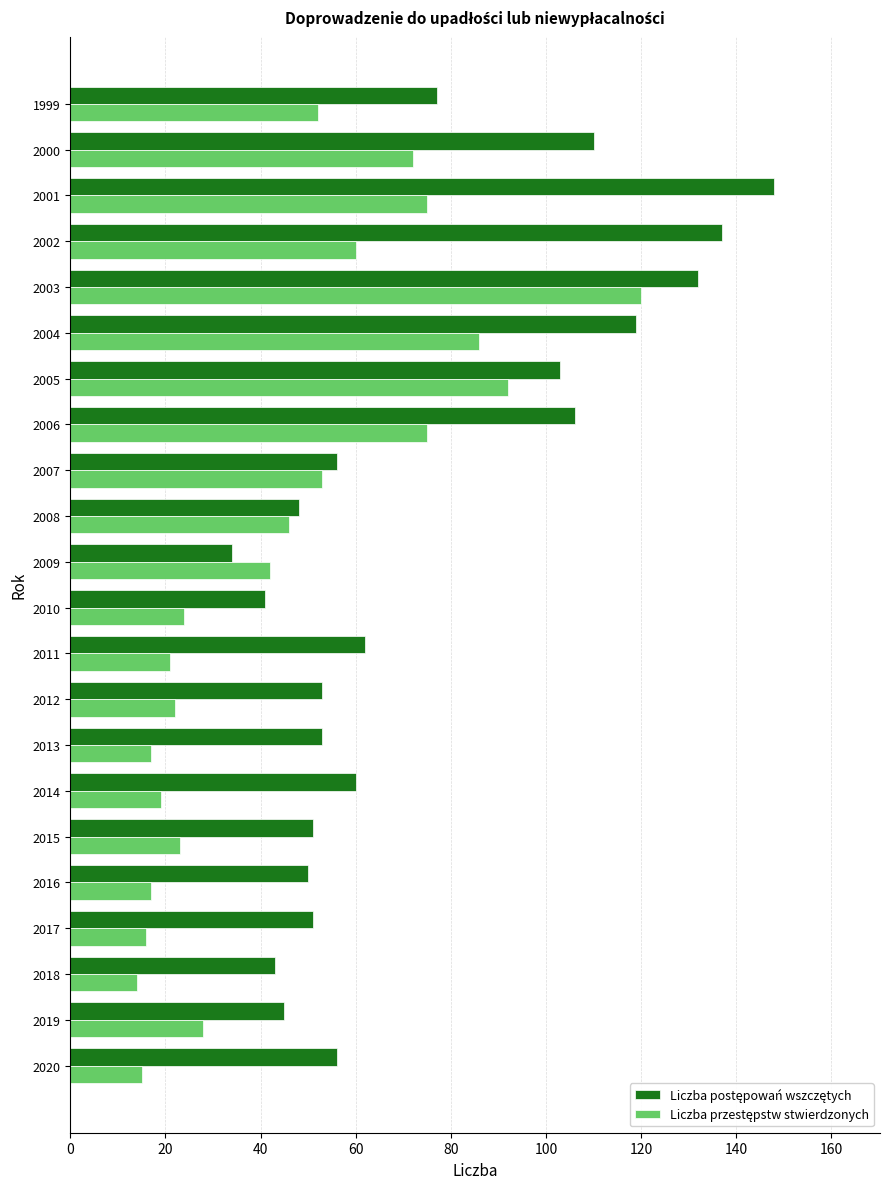

What is the greatest value displayed?

148